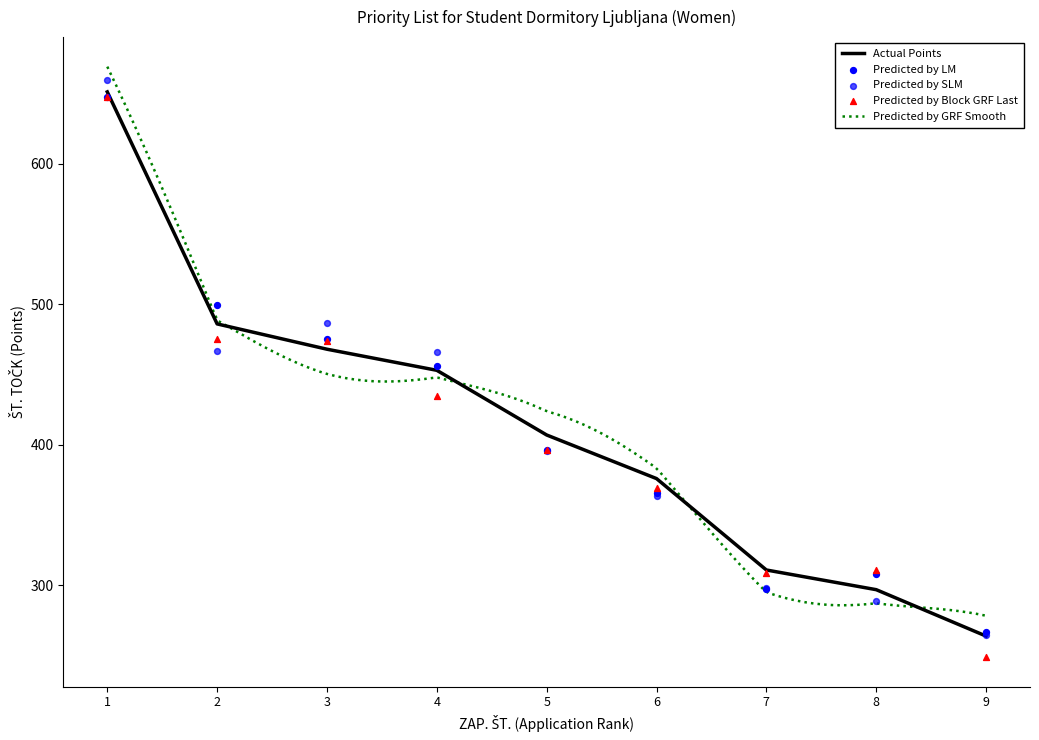

What is the change in value from 3 to 9?

-204